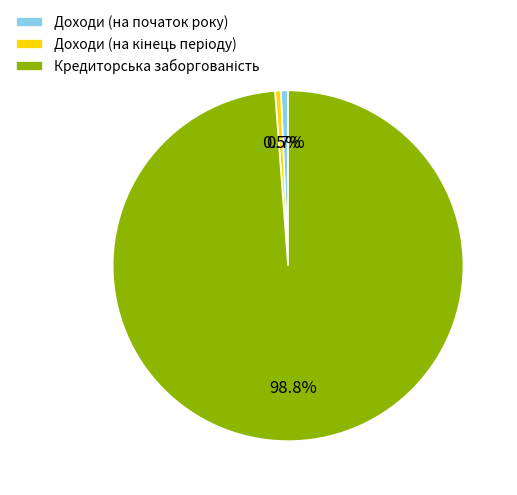

What percentage is NOT represented by Доходи (на початок року)?

99.3%